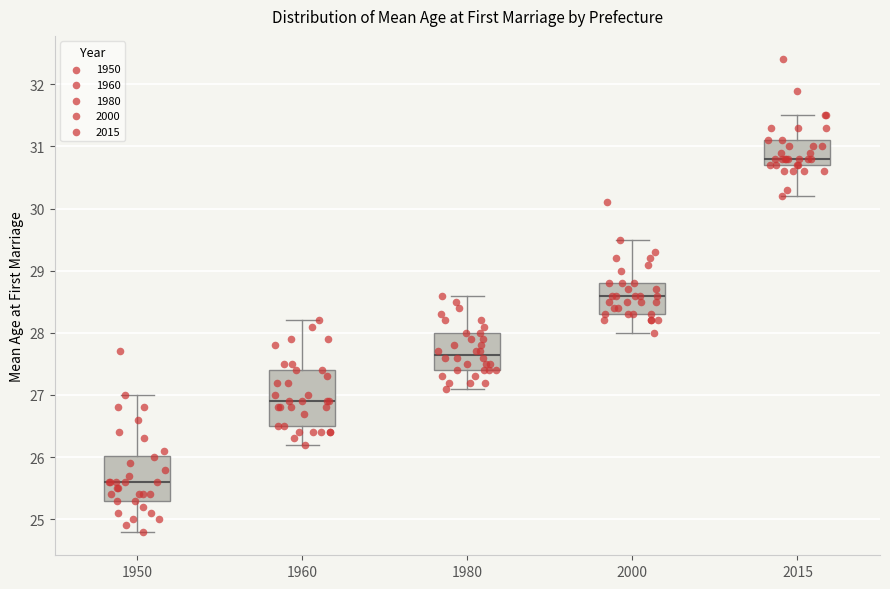

Reading left to right, transcribe this box plot: for each box, give where its median line is, the range the box spans, and where its two whiskers end, as read against the y-axis. The values are not printed on the chart, so give them approximately, as read against the axis.

1950: median 25.6, box 25.3 to 26.0, whiskers 24.8 to 27.0
1960: median 26.9, box 26.5 to 27.4, whiskers 26.2 to 28.2
1980: median 27.7, box 27.4 to 28.0, whiskers 27.1 to 28.6
2000: median 28.6, box 28.3 to 28.8, whiskers 28.0 to 29.5
2015: median 30.8, box 30.7 to 31.1, whiskers 30.2 to 31.5